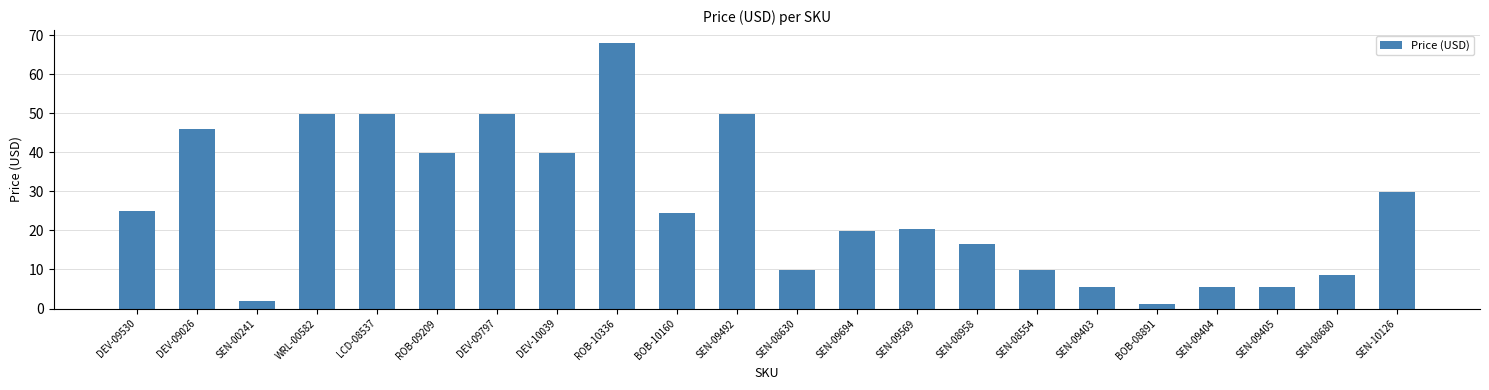

What is the greatest value displayed?

68.0